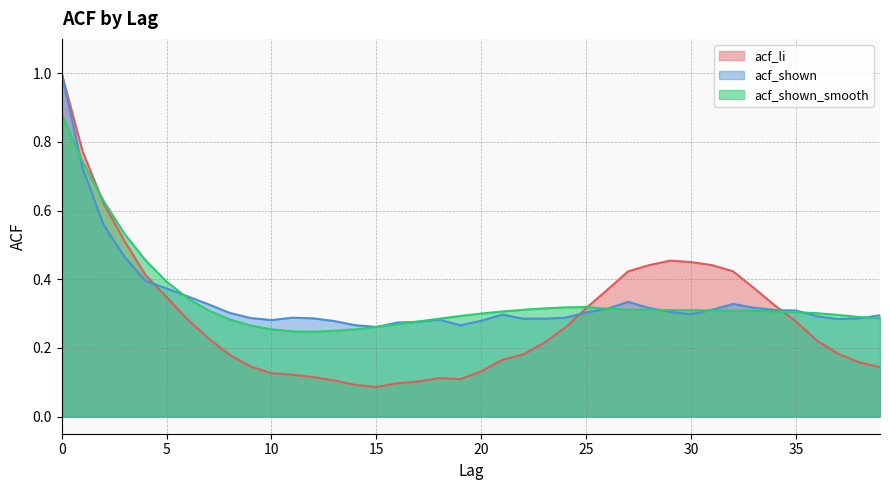

At which category does acf_li reach its first local valley?

15